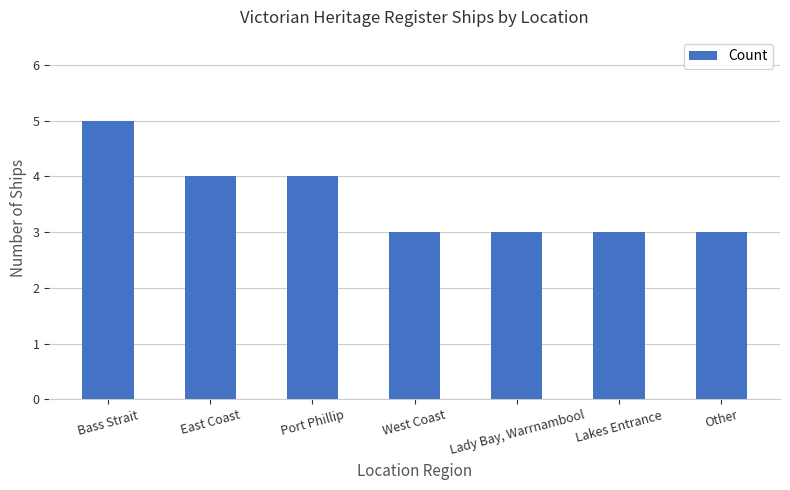

The chart shows a value of 4 at Port Phillip. True or false?

True